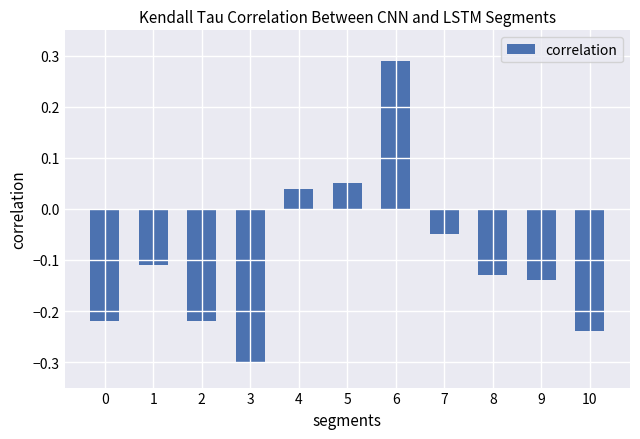

Is it true that the value at 5 is 0.0?

False